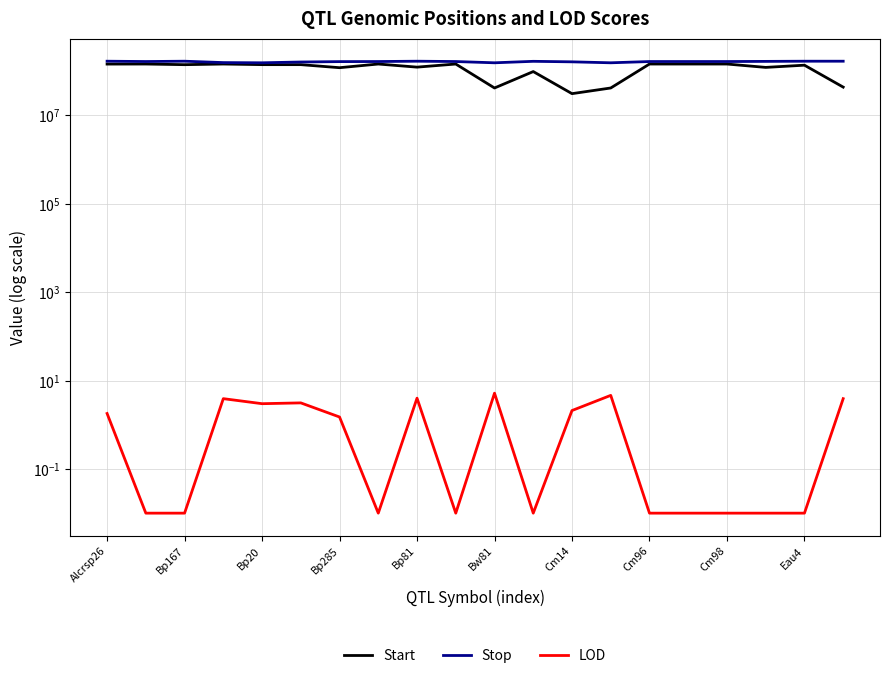

True or false: LOD and Start cross at least once.

False